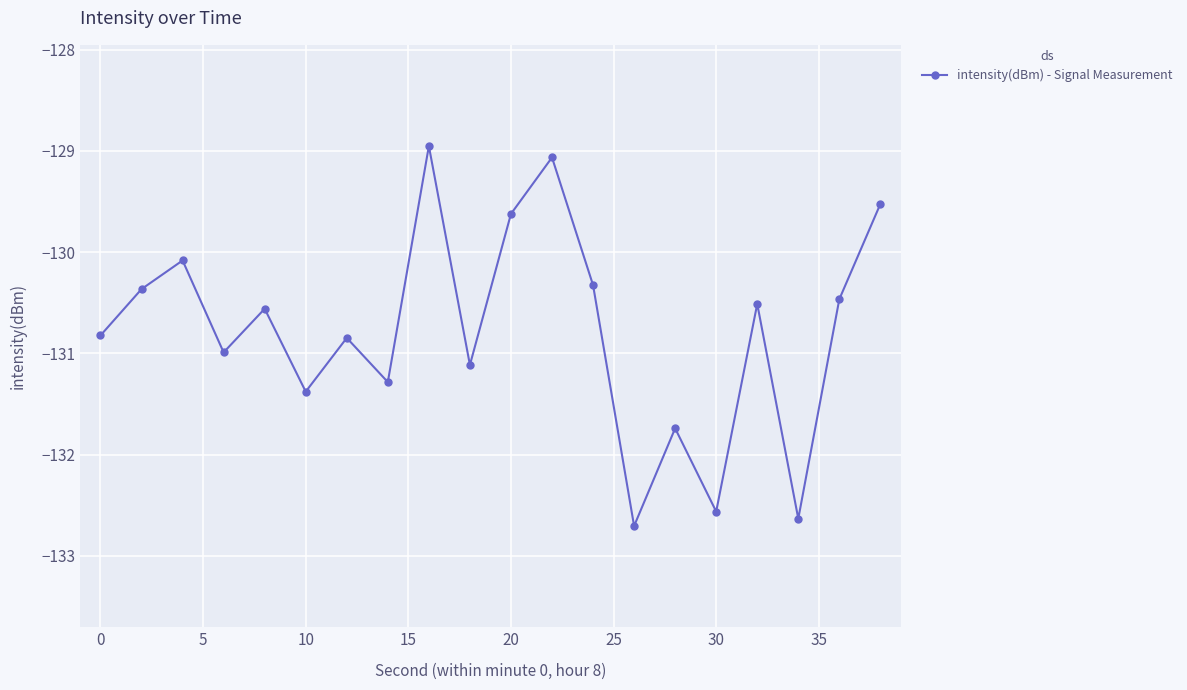

Reading left to right, transcribe all the data shown in this chart.

-130.8	-130.4	-130.1	-131.0	-130.6	-131.4	-130.8	-131.3	-129.0	-131.1	-129.6	-129.1	-130.3	-132.7	-131.7	-132.6	-130.5	-132.6	-130.5	-129.5